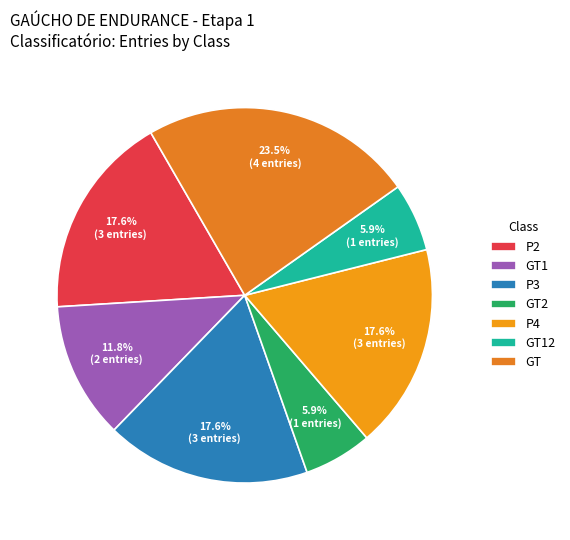

Approximately how many times larger is the value at GT2 compared to GT1?

0.5